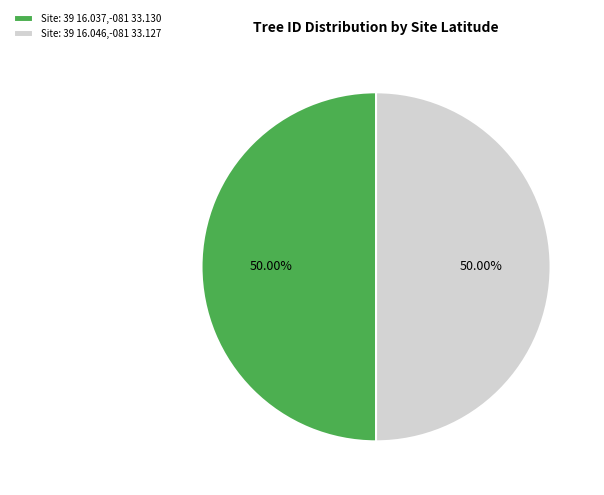

What is the ratio of the value at Site: 39 16.037,-081 33.130 to the value at Site: 39 16.046,-081 33.127?

1.0